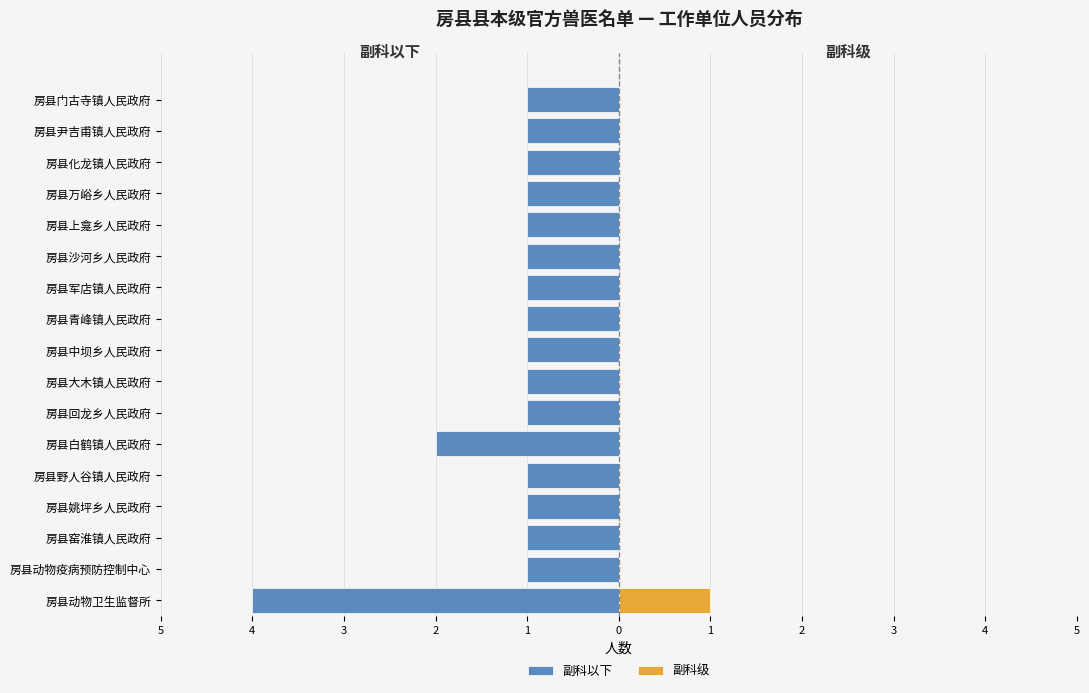

What is the total value across all series at 房县门古寺镇人民政府?

-1